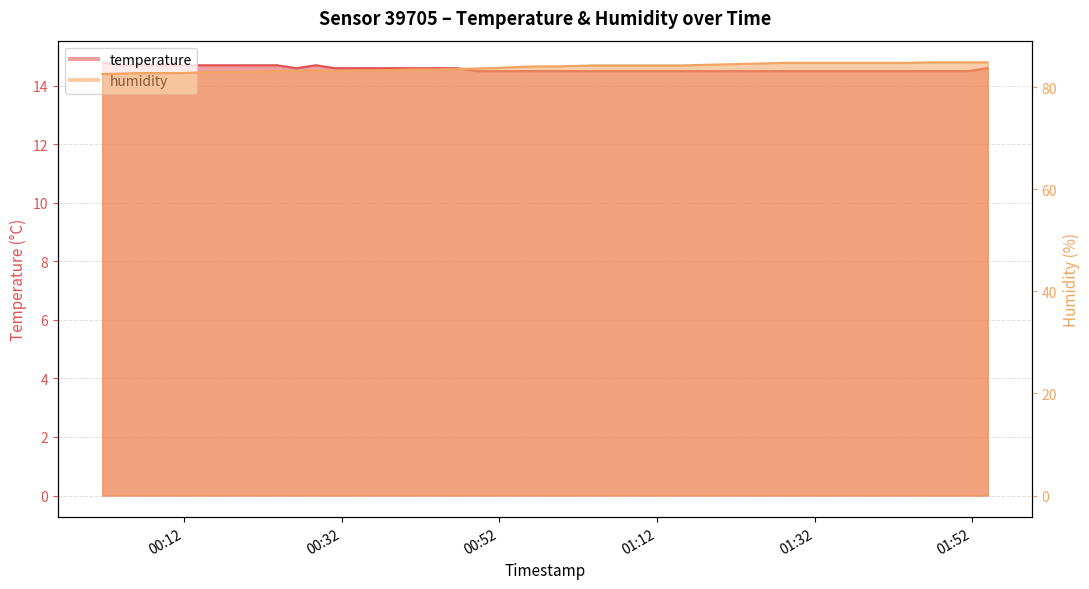

What are all the series names shown in the legend?

temperature, humidity